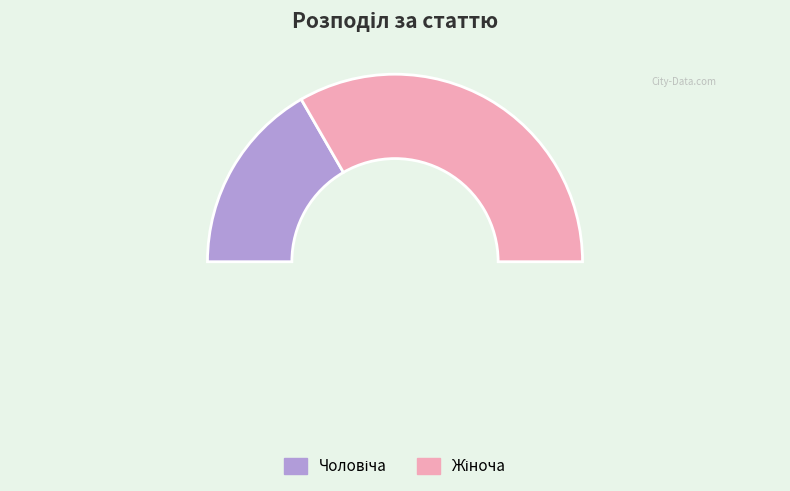

True or false: Жіноча accounts for 67% of the total.

True